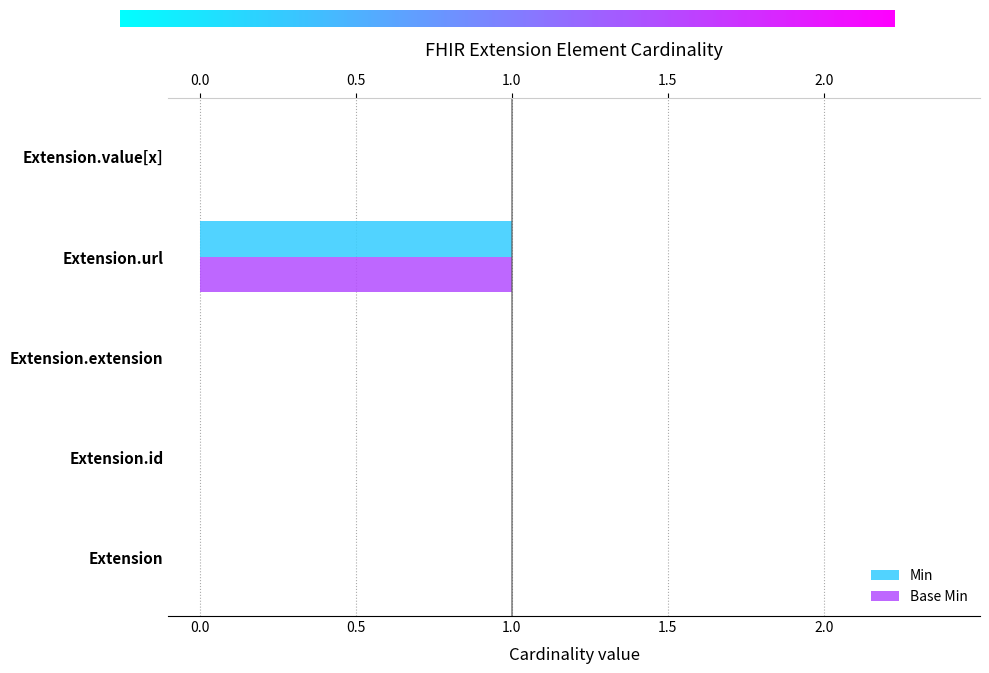

List the labels in order of Min value, smallest first.

Extension, Extension.id, Extension.extension, Extension.value[x], Extension.url